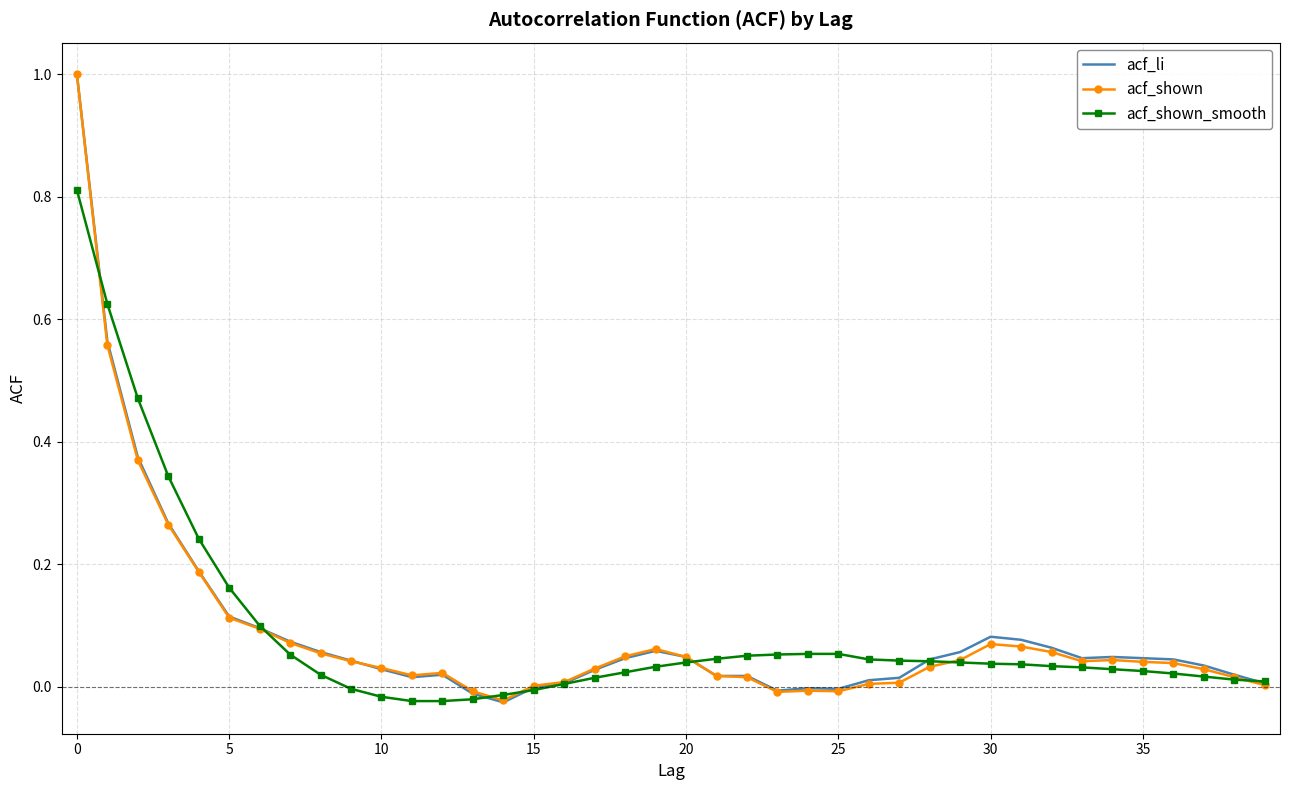

What is the greatest value displayed?

1.0